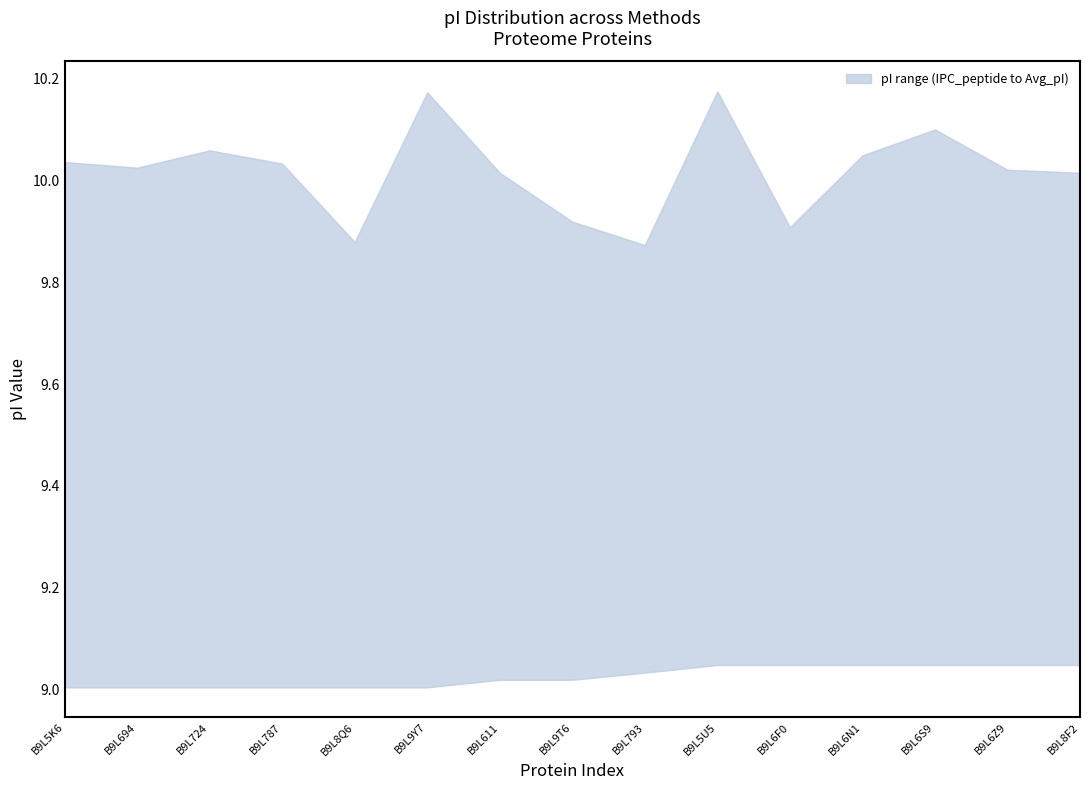

What is the spread (max minus min) of values at B9L6F0?

0.9